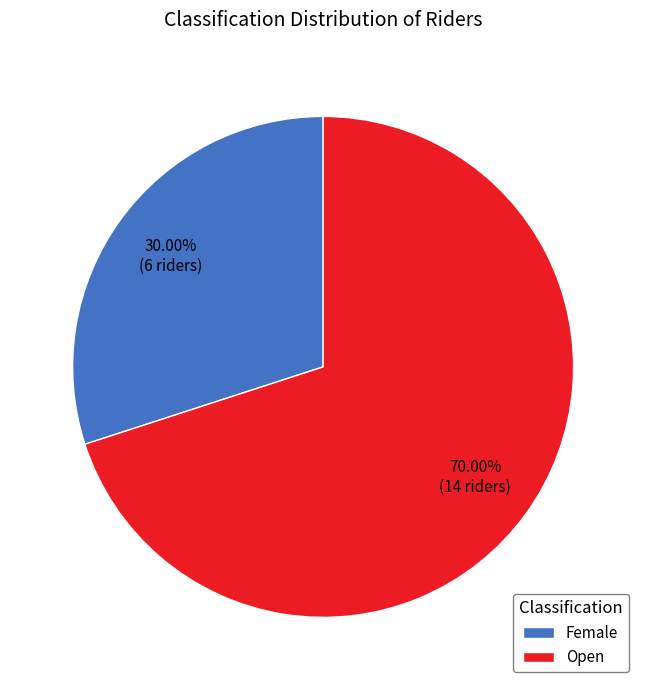

Is the sum of Female and Open greater than half?

Yes